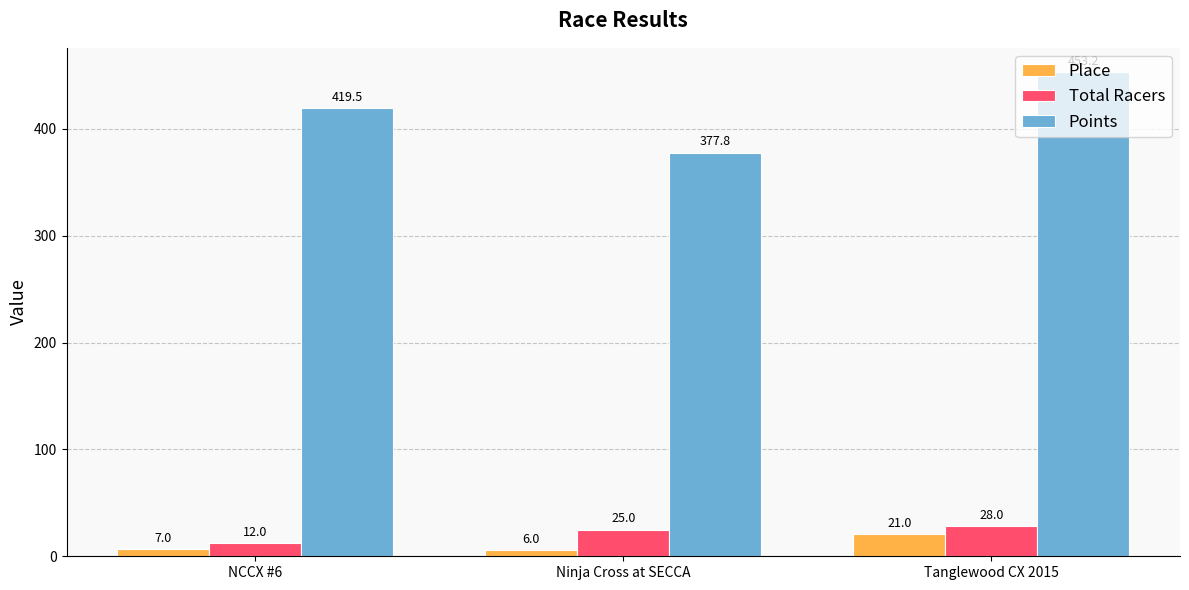

Between NCCX #6 and Ninja Cross at SECCA, which series saw the biggest shift?

Points